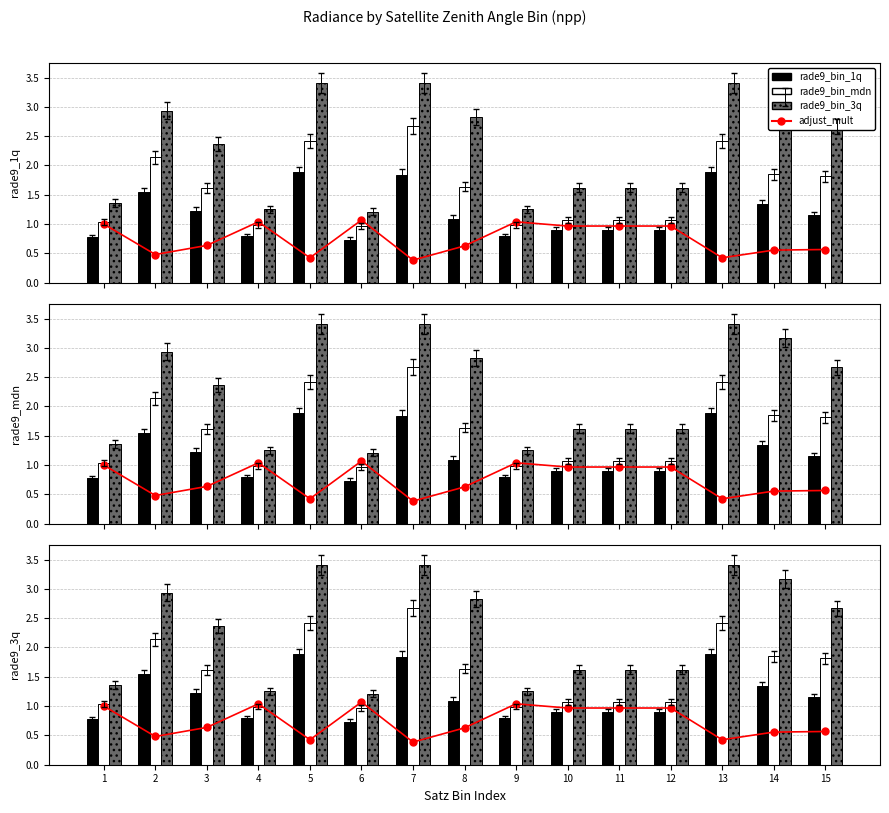

Between 7 and 9, which series saw the biggest shift?

rade9_bin_3q